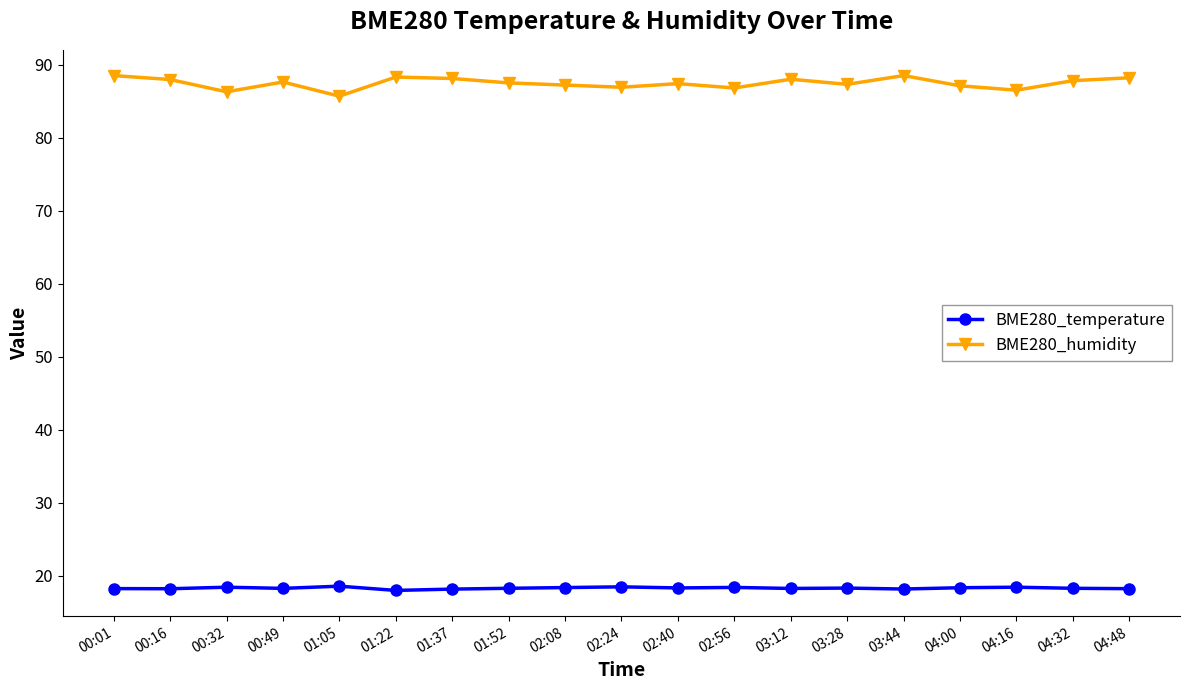

What is the difference between the BME280_temperature values at 00:01 and 04:00?

0.1